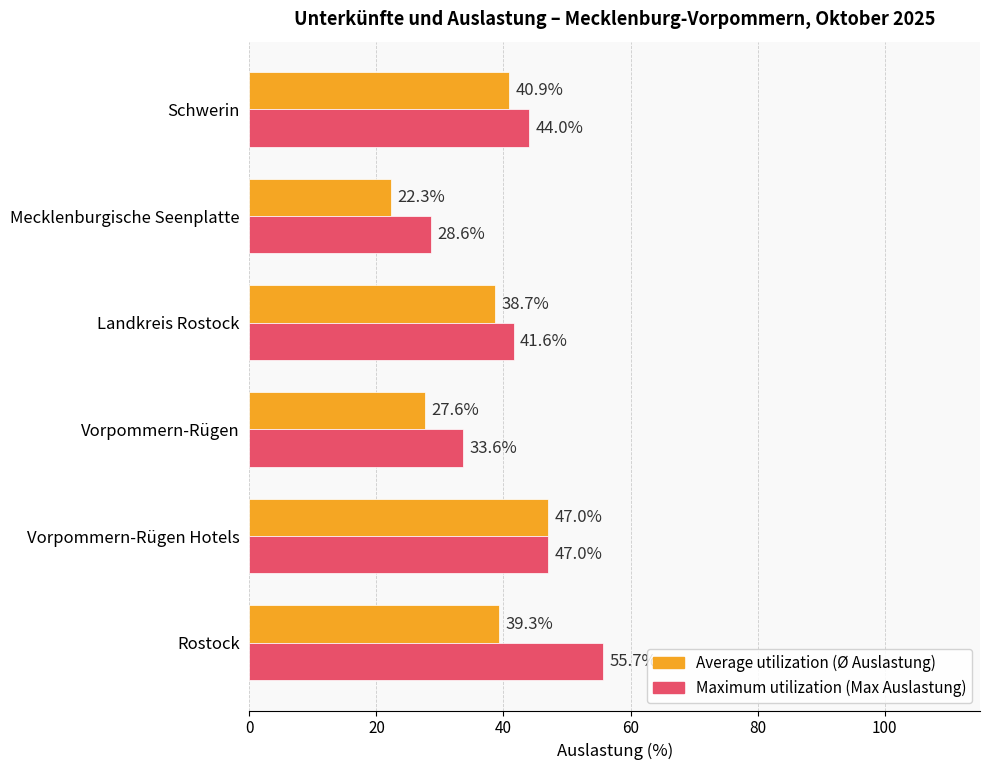

At which category is the sum across all series the highest?

Rostock